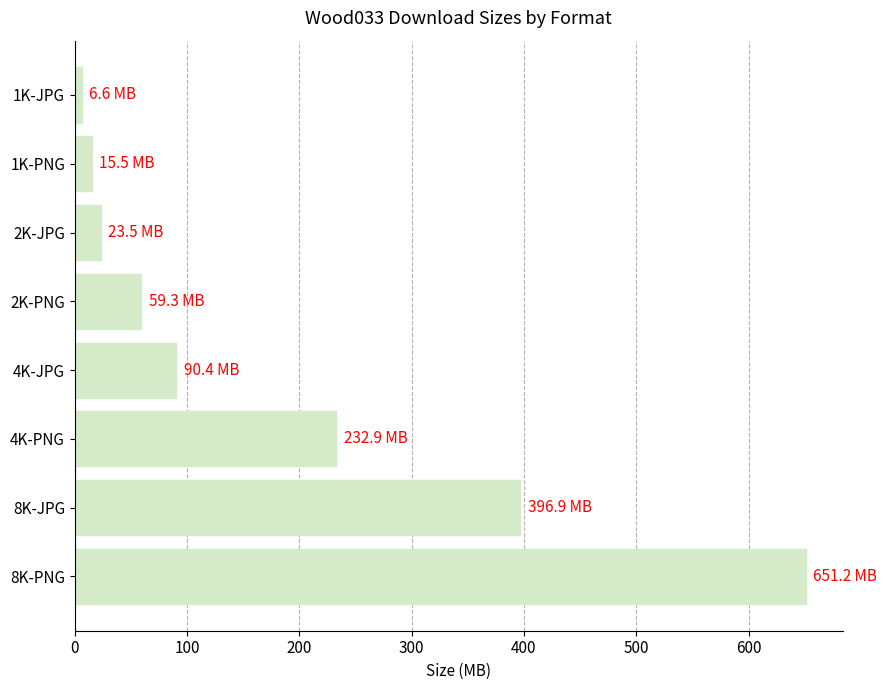

Between 4K-JPG and 2K-PNG, which is larger?

4K-JPG